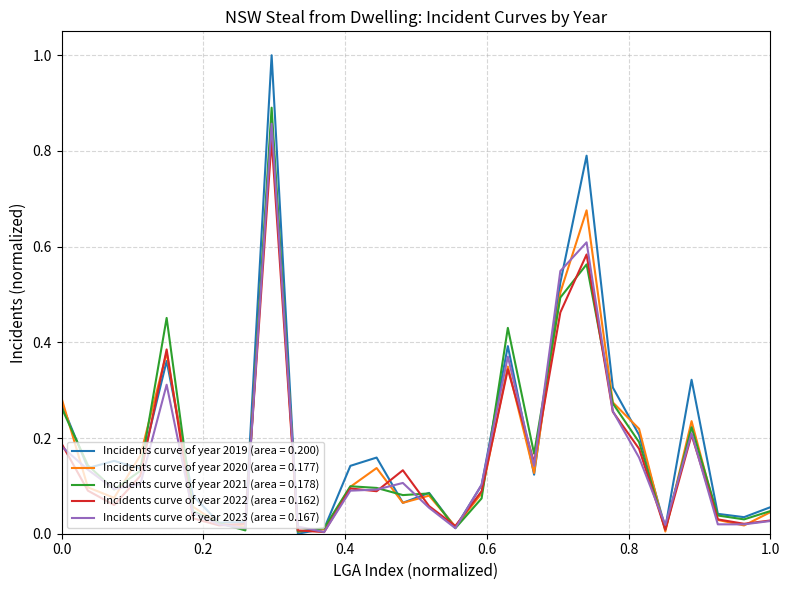

What is the greatest value displayed?

1.0